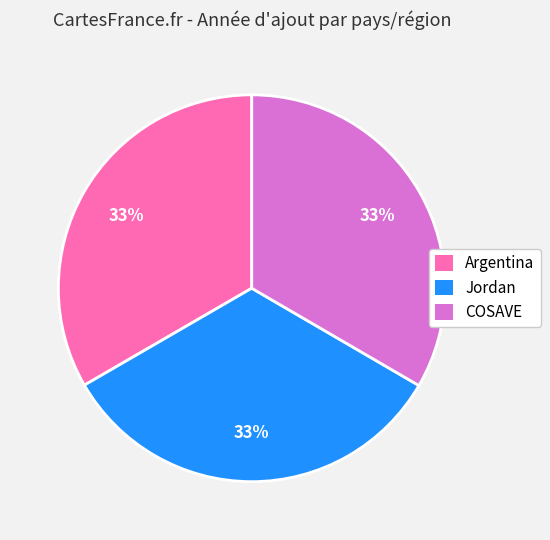

Is it true that COSAVE is 20% of the pie?

False